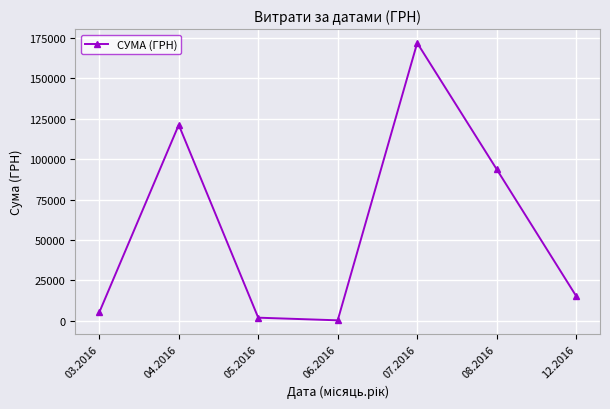

The chart shows a value of 15268.0 at 12.2016. True or false?

True